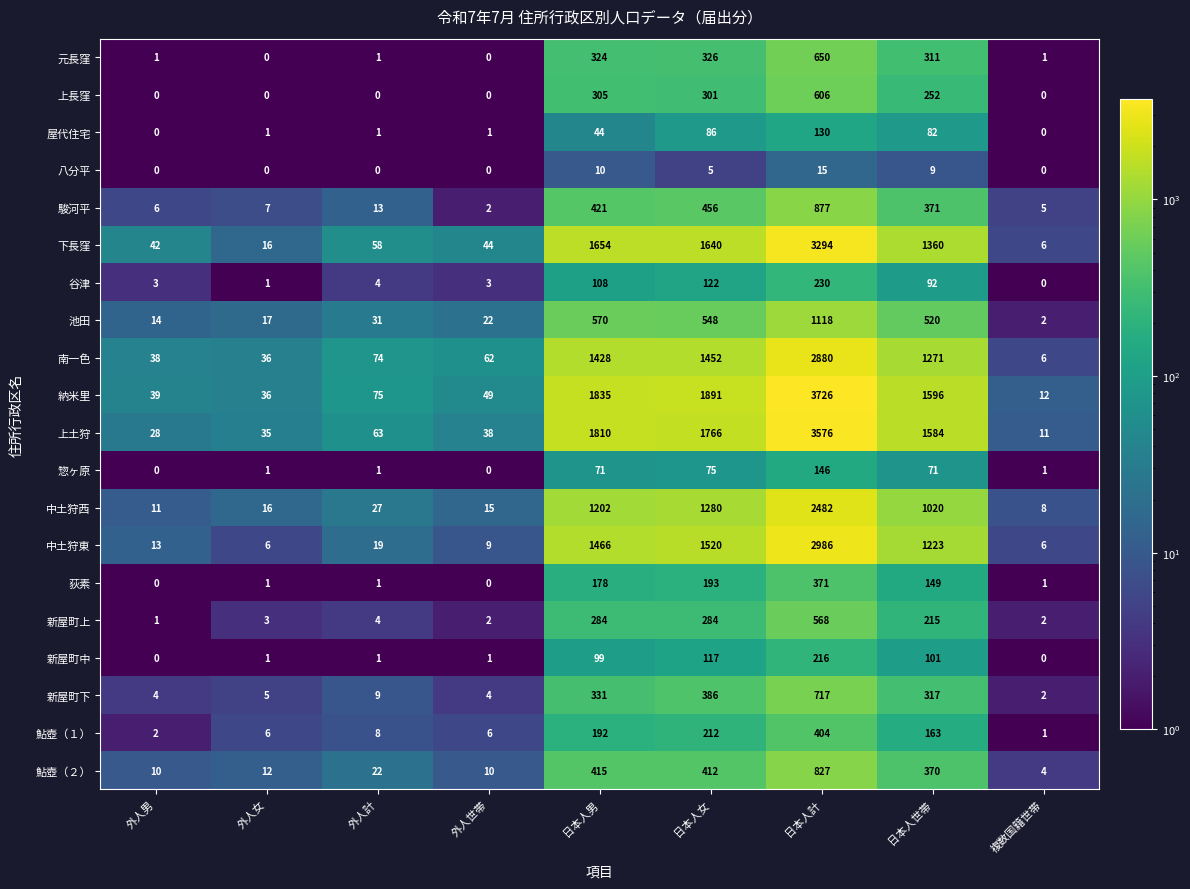

What is the difference between the highest and lowest values at 複数国籍世帯?

12